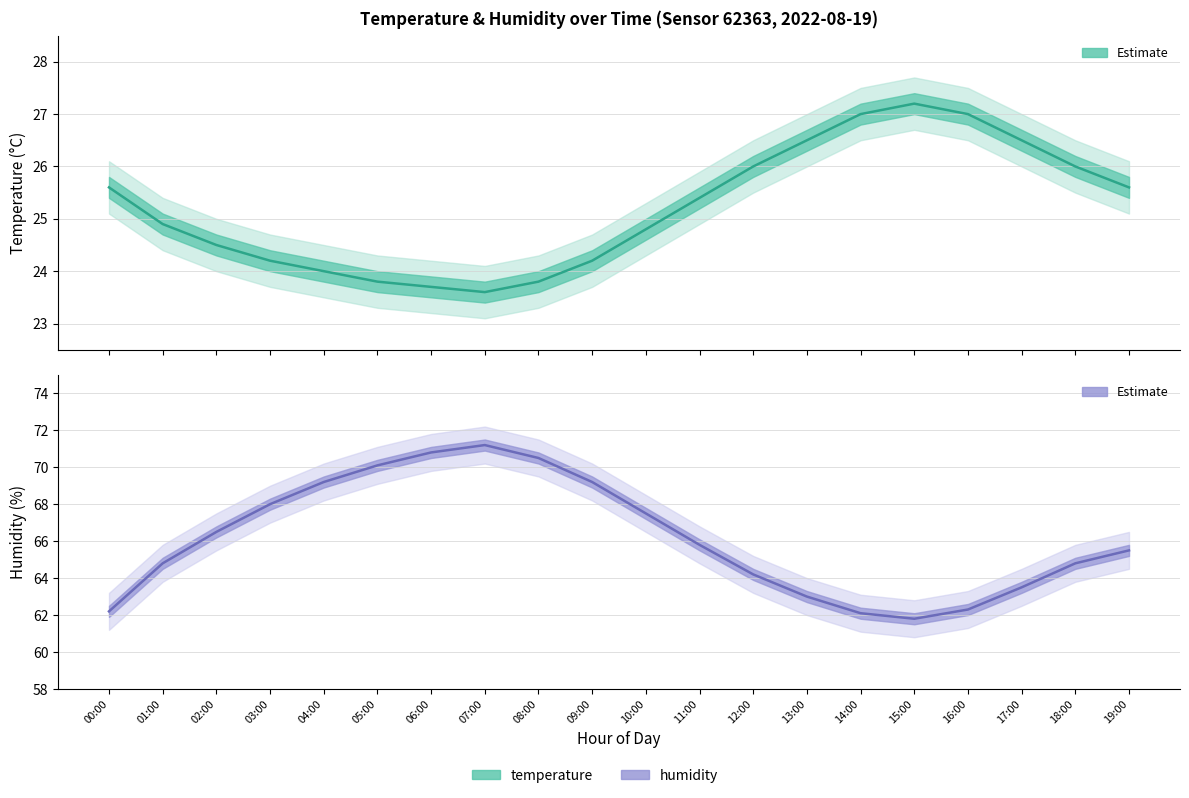

The temperature series shows 25.6 at 19:00. True or false?

True